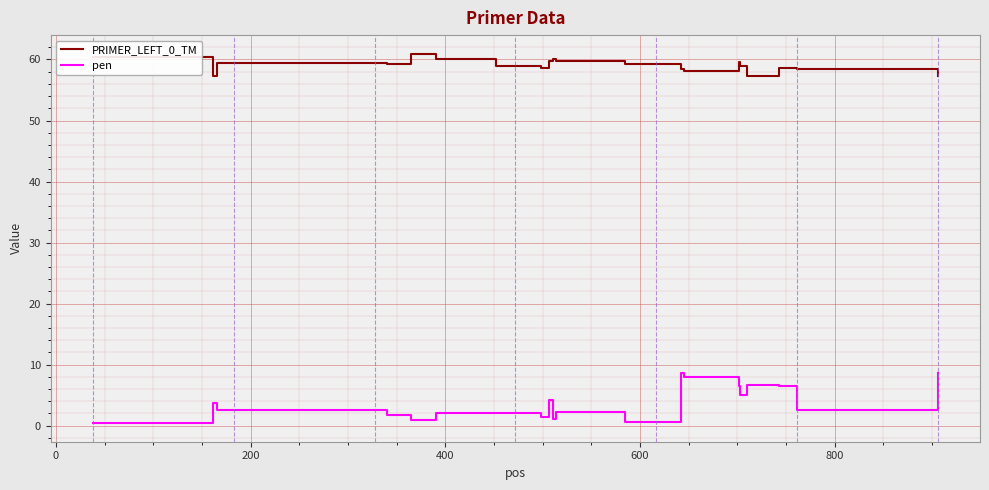

What is the difference between the maximum and minimum values in the PRIMER_LEFT_0_TM series?

3.7